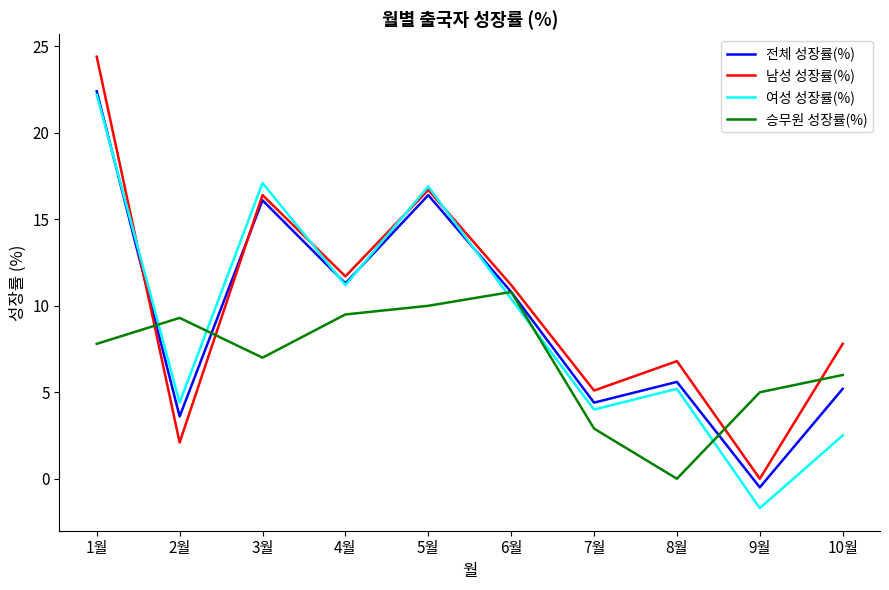

At which label does 남성 성장률(%) first exceed 11?

1월